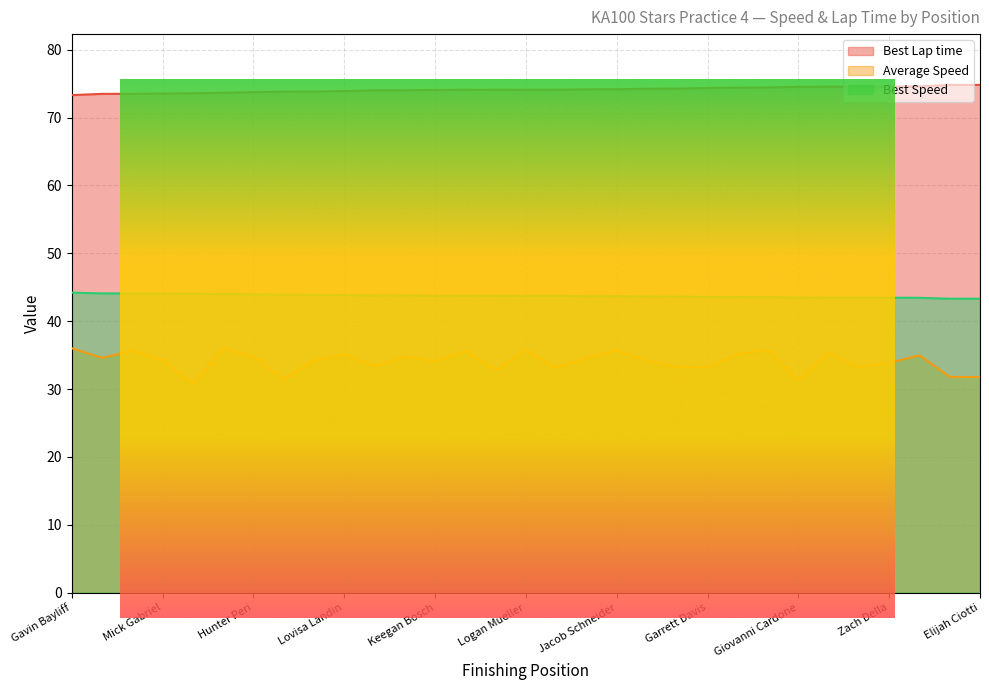

True or false: Best Speed and Average Speed cross at least once.

False